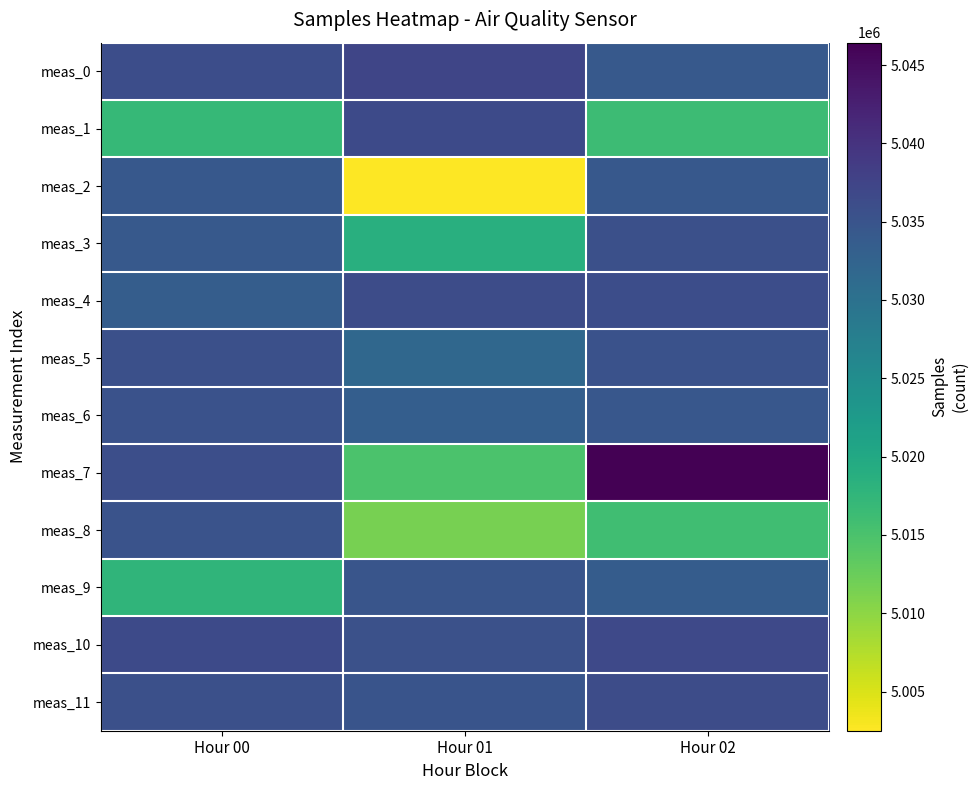

What is the difference between the highest and lowest values at Hour 02?

30378